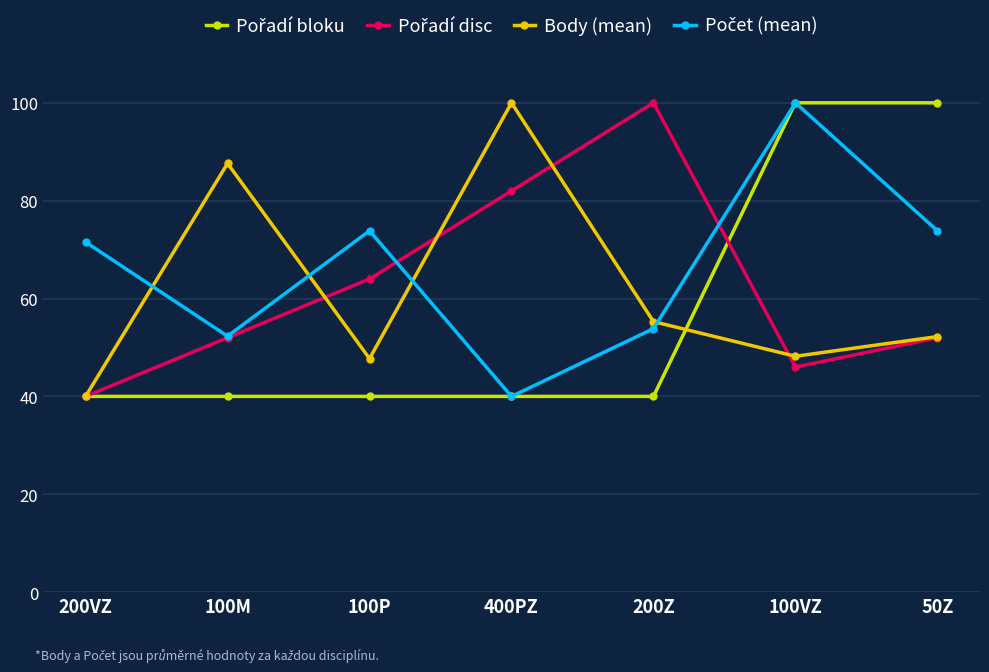

Does the chart display data point markers on the line(s)?

Yes